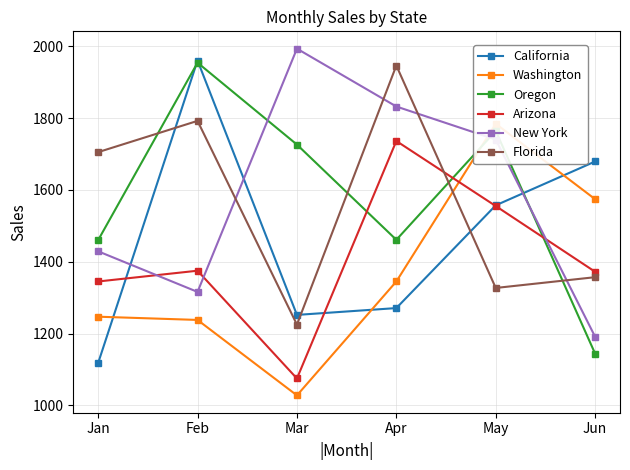

What is the total value across all series at Mar?

8299